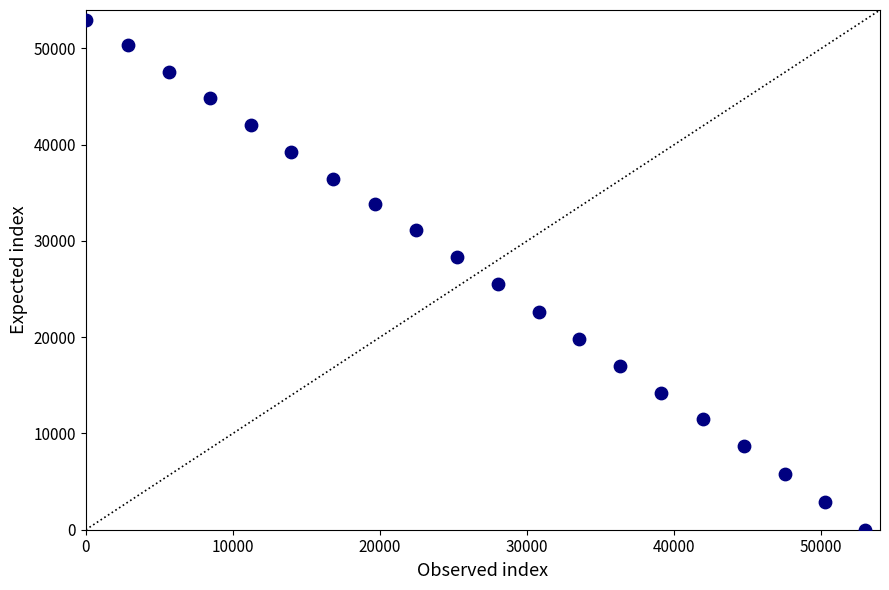

What Y value in the scatter plot is closest to 26500?

25491.7